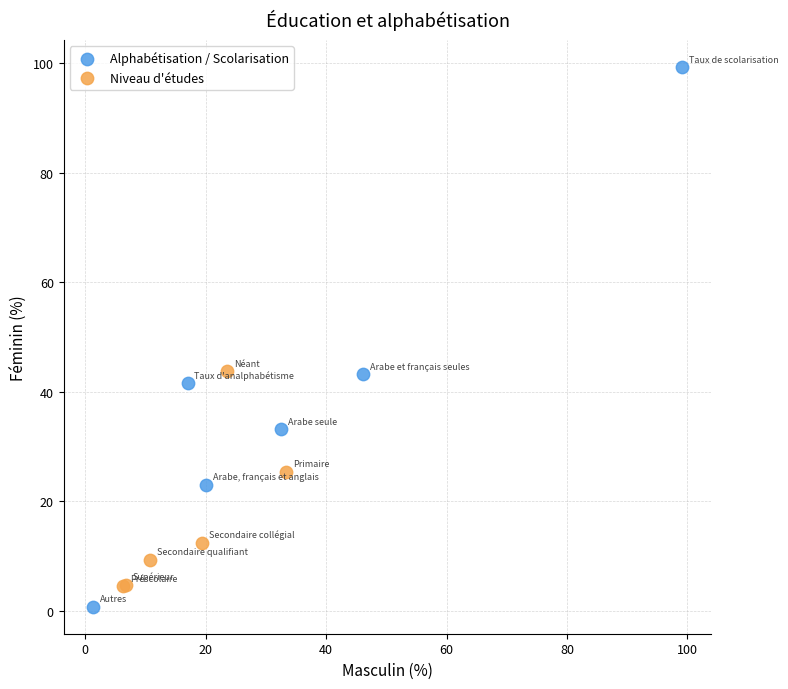

Which series reaches the maximum Y coordinate?

Alphabétisation / Scolarisation